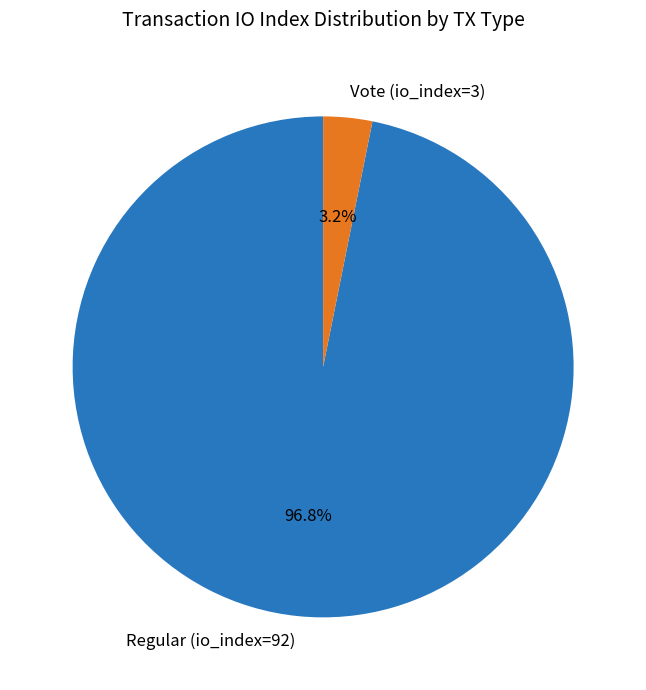

True or false: Regular (io_index=92) accounts for 97% of the total.

True